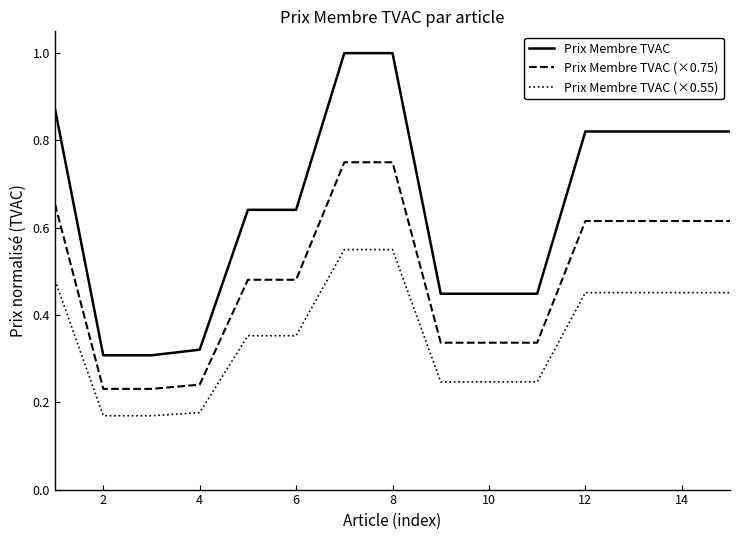

Which series has the largest range (max minus min)?

Prix Membre TVAC